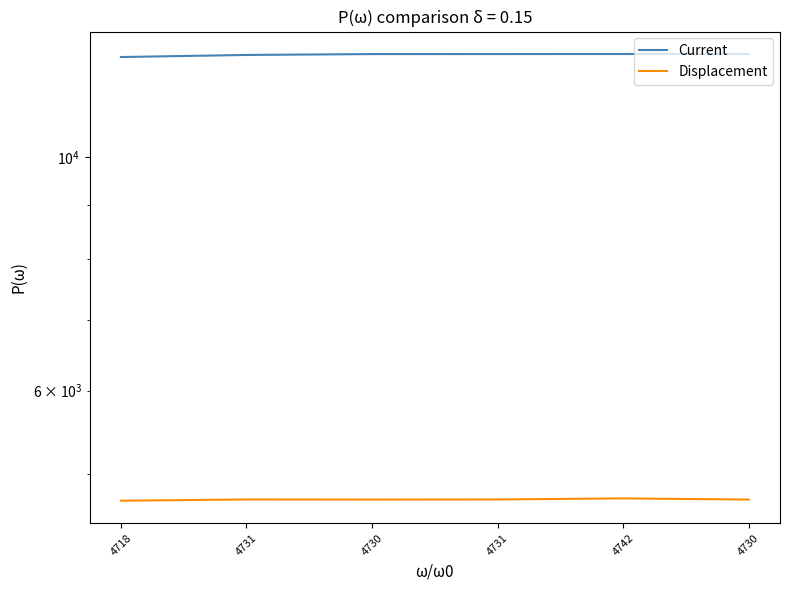

What is the label of the 3rd point from the right?

4731